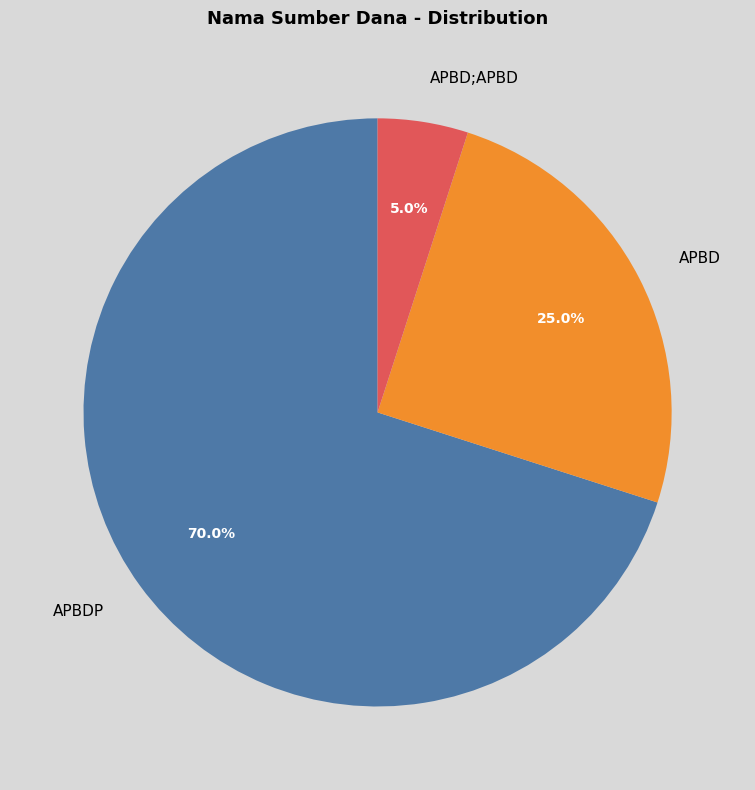

Does APBD account for over 50% of the chart?

No